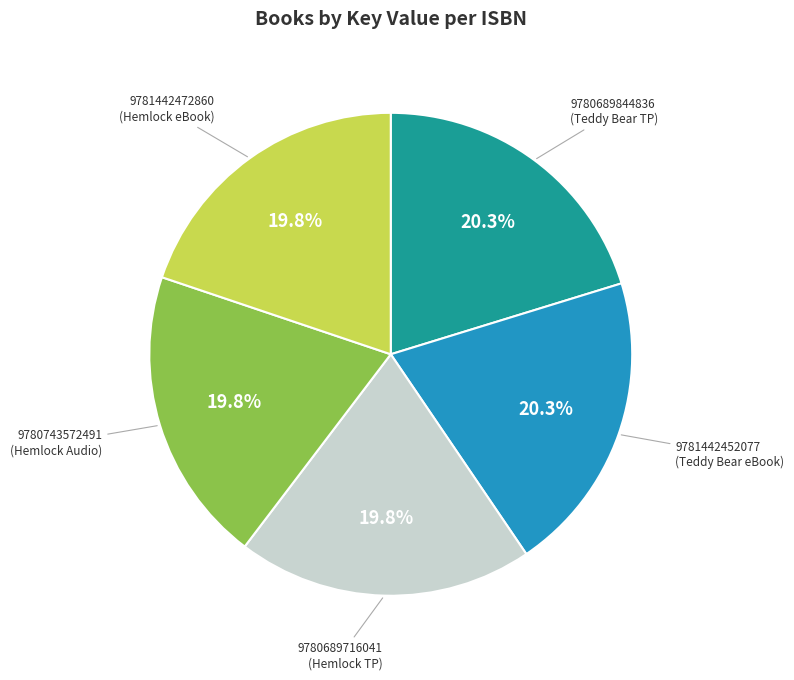

Is there any slice that represents more than half of the pie?

No